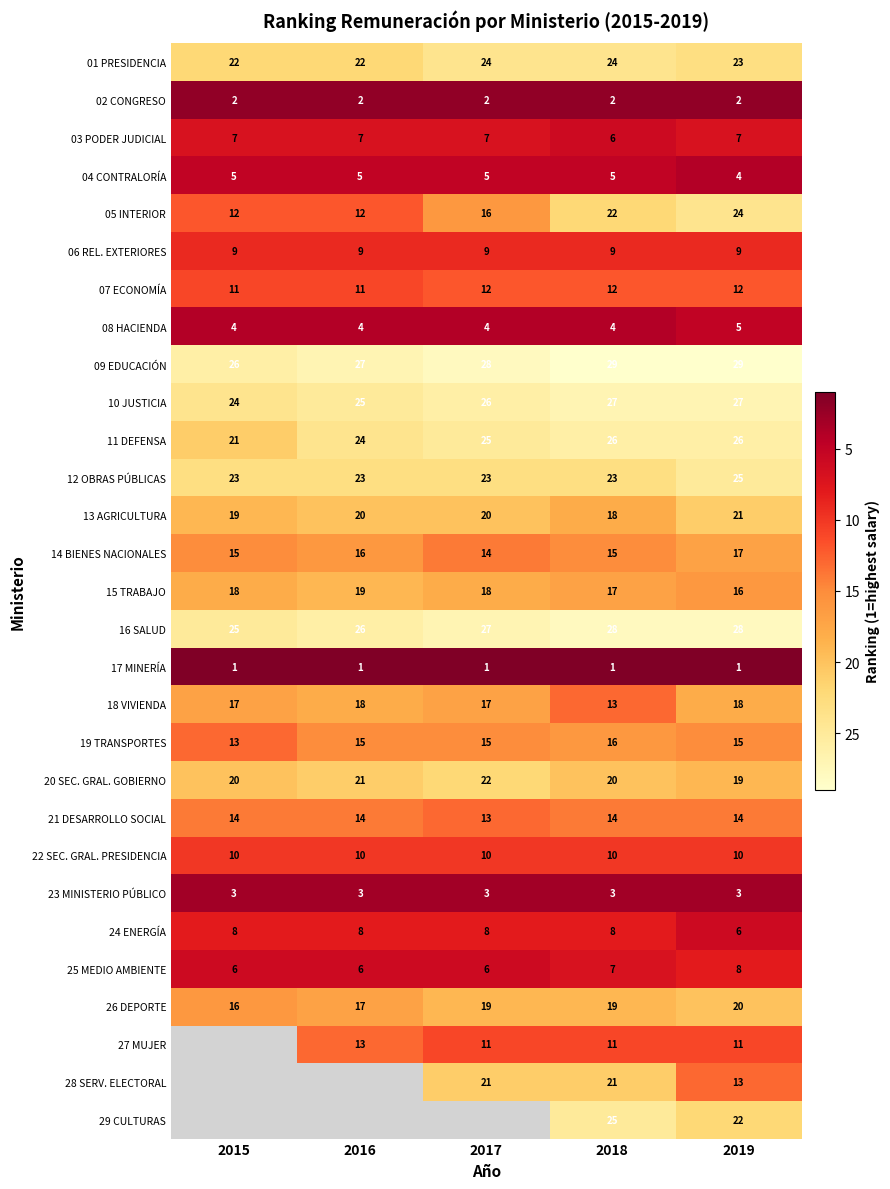

What is the sum of all 08 HACIENDA values?

21